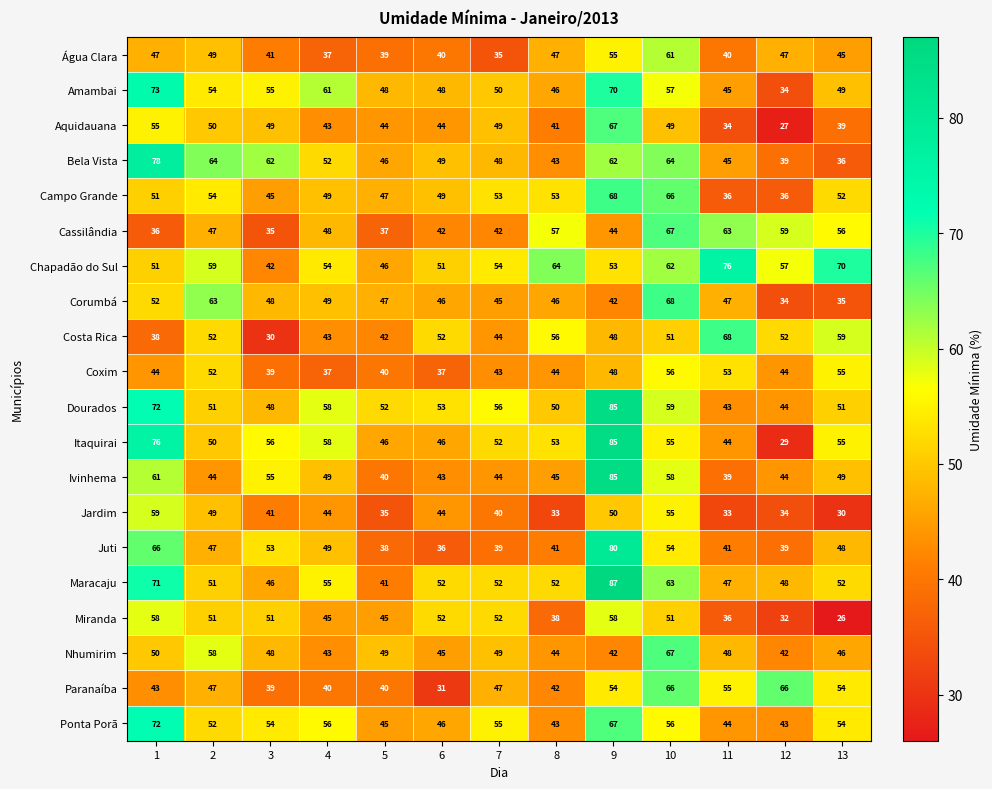

How many distinct data groups are displayed?

20